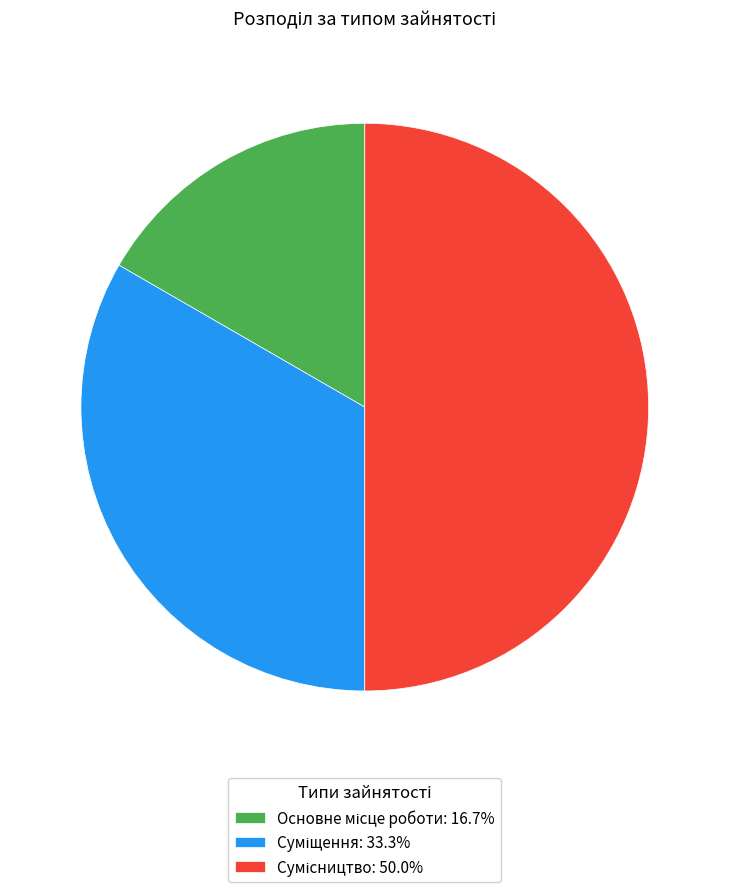

What is the smallest slice in the pie chart?

Основне місце роботи